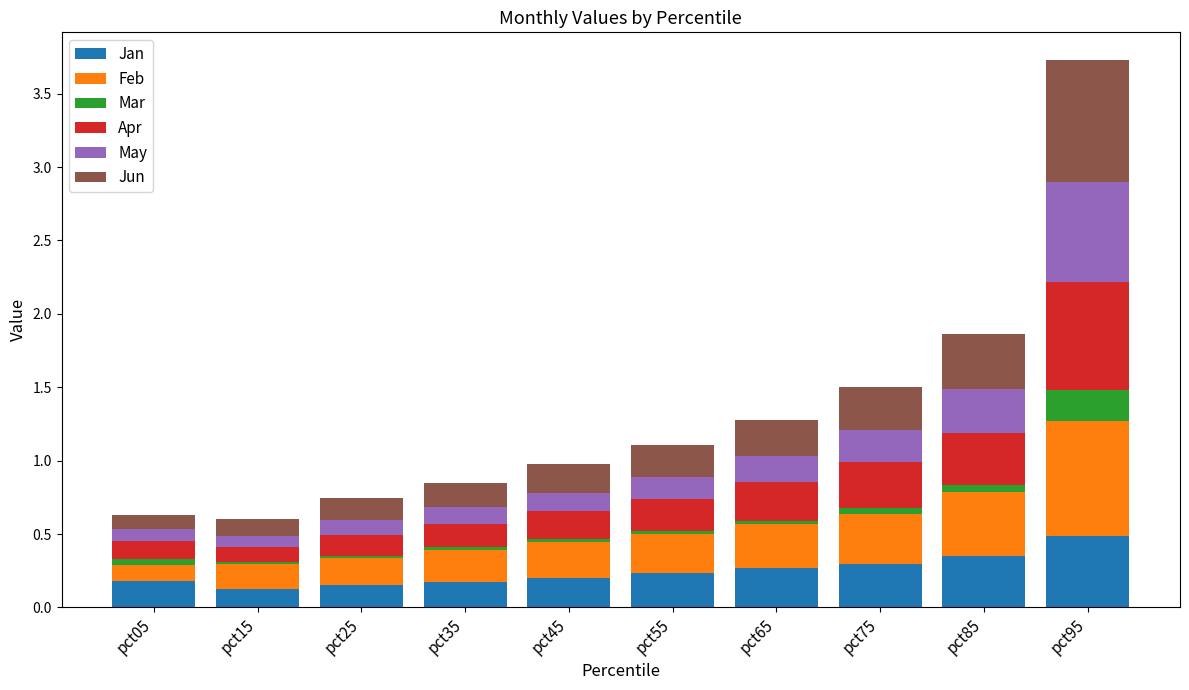

The value of Jan at pct65 is 0.4. True or false?

False